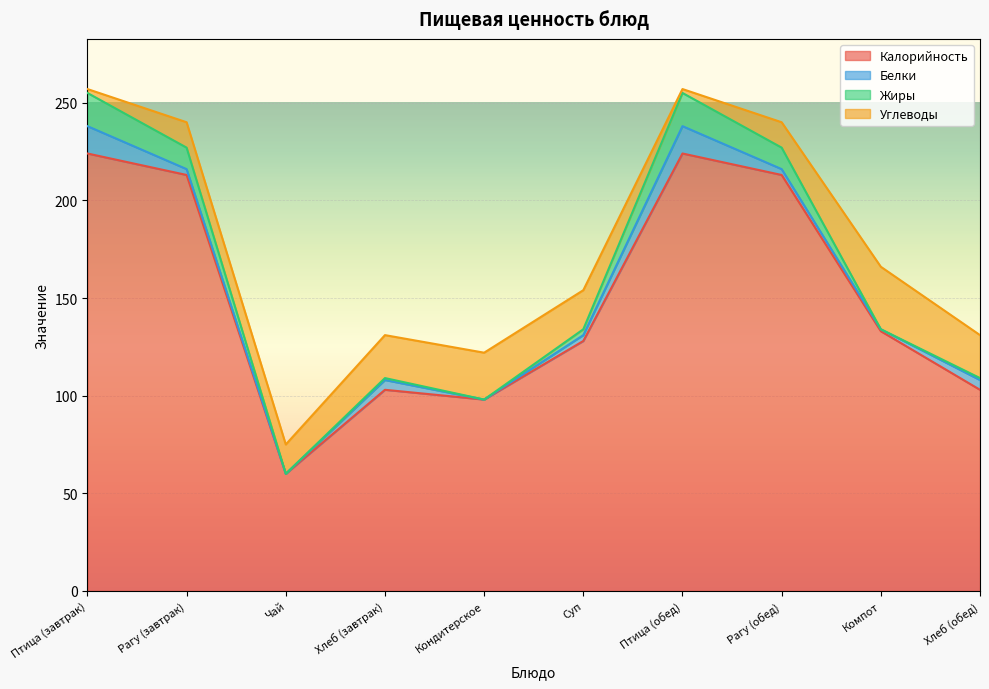

Is it true that Углеводы equals 9 at Компот?

False